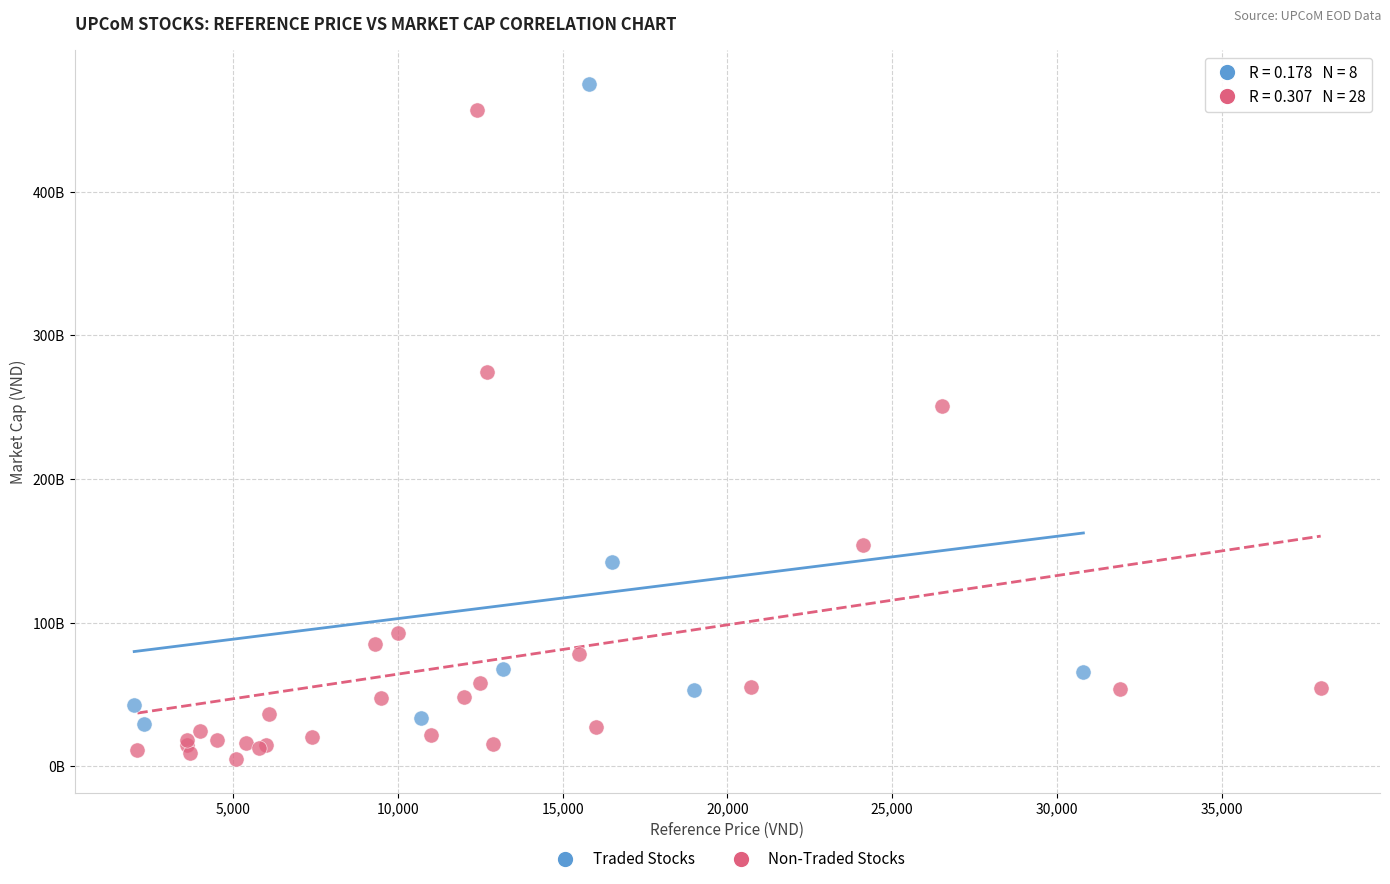

What are all the series names shown in the legend?

Traded Stocks, Non-Traded Stocks